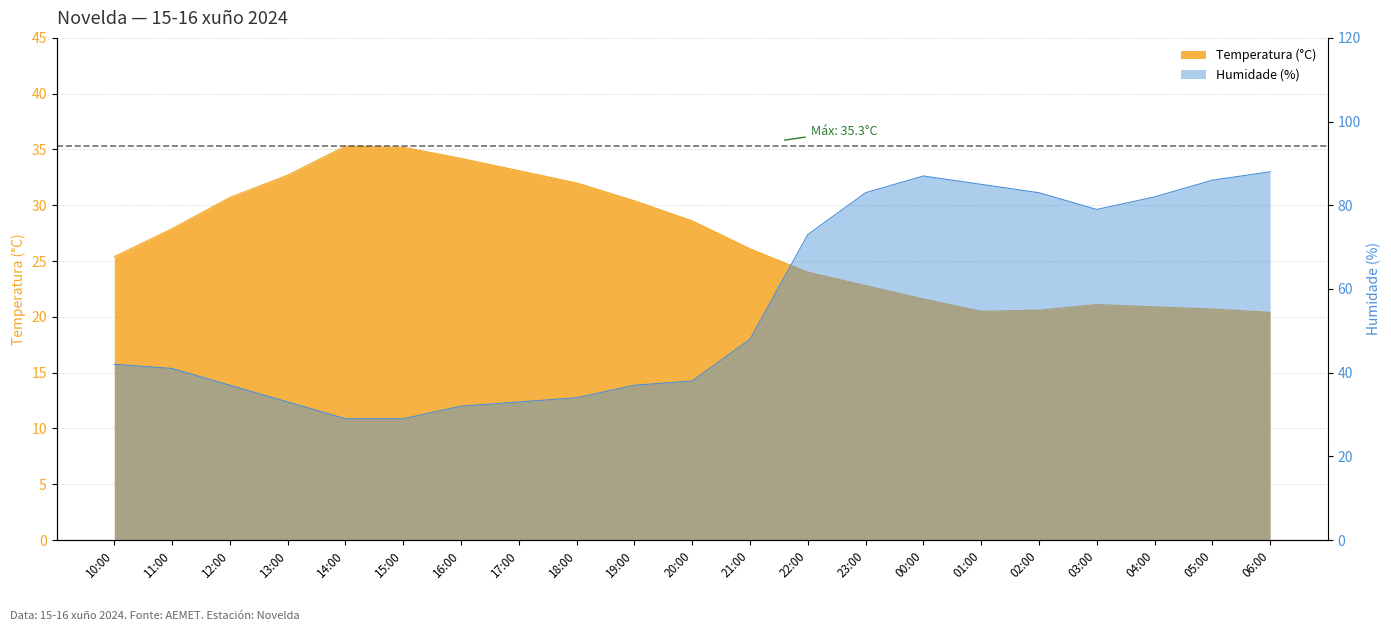

How many categories are shown in the chart?

21